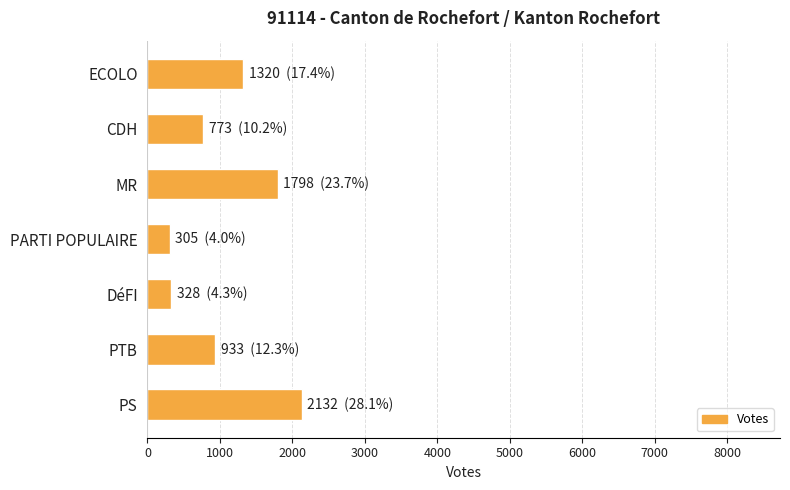

Which has a higher value, PARTI POPULAIRE or PTB?

PTB